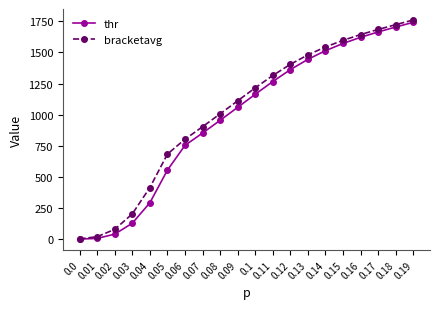

How many data points in bracketavg are less than 1215?

10